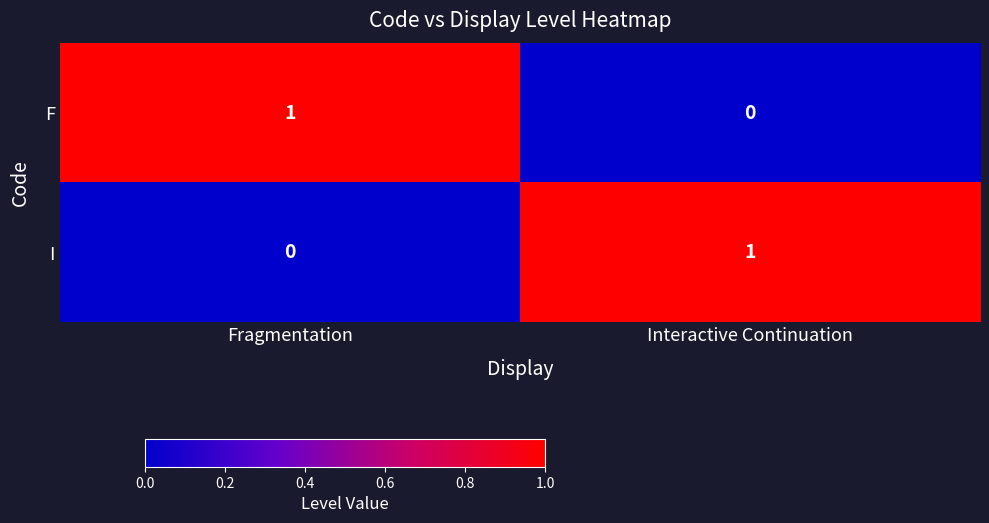

Is the value of I at Interactive Continuation greater than the value of F at Interactive Continuation?

Yes